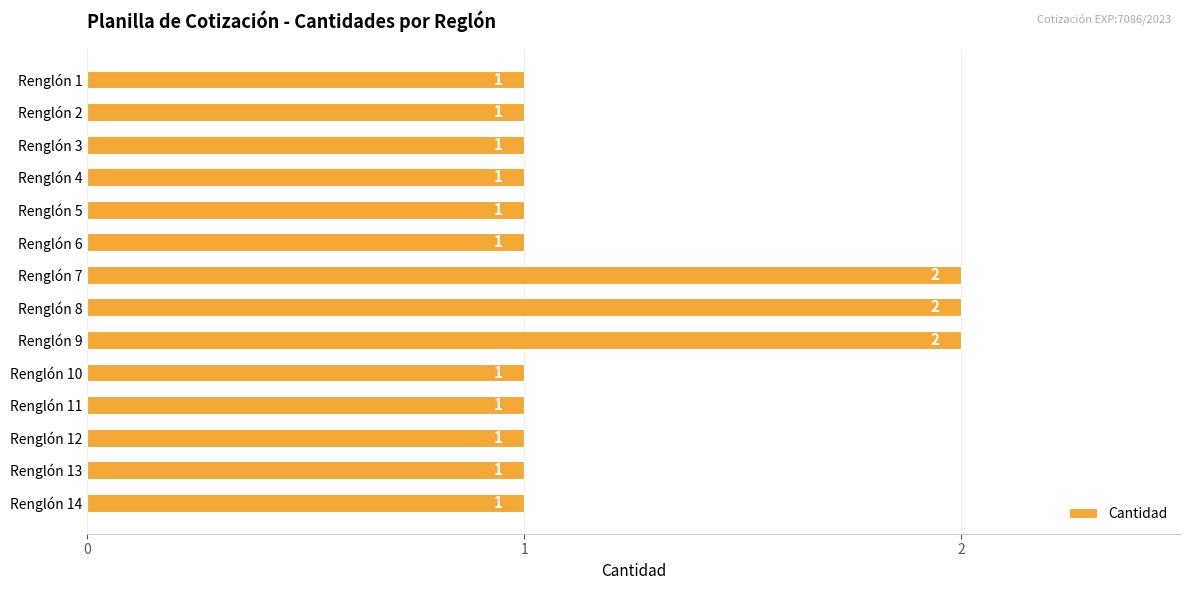

Approximately how many times larger is the value at Renglón 13 compared to Renglón 7?

0.5